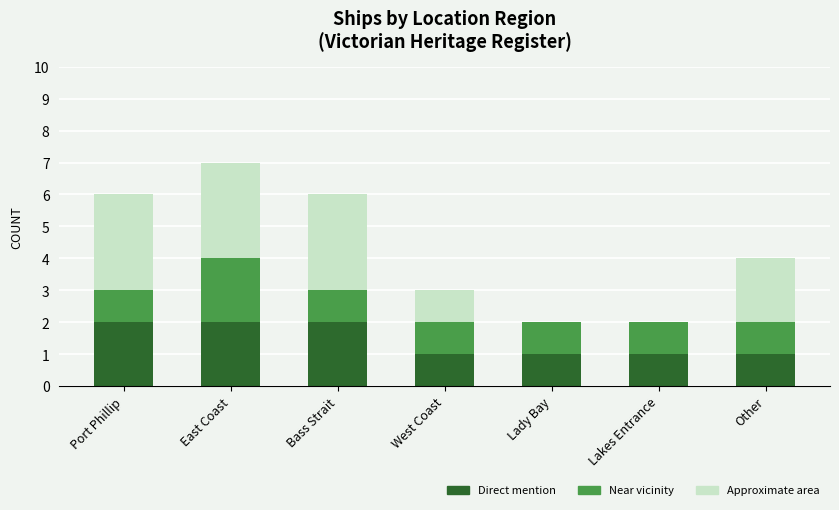

What is the total value across all series at Other?

4